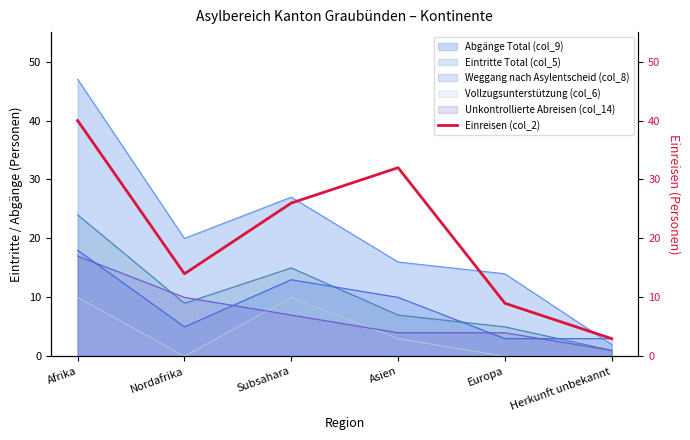

Reading right to left, extract all data points from this chart.

3	9	32	26	14	40